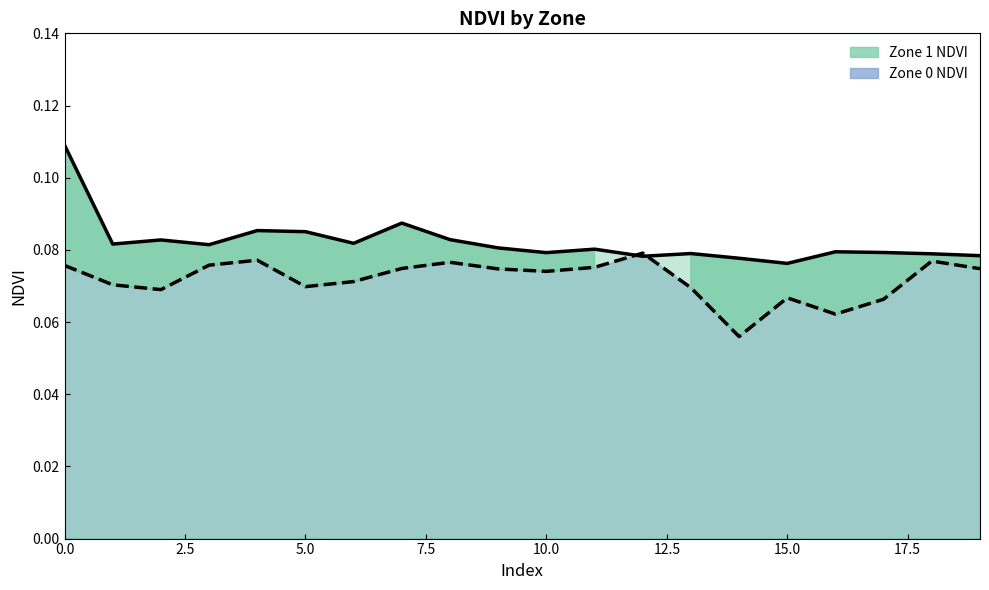

What is the total value across all series at 11?

0.2